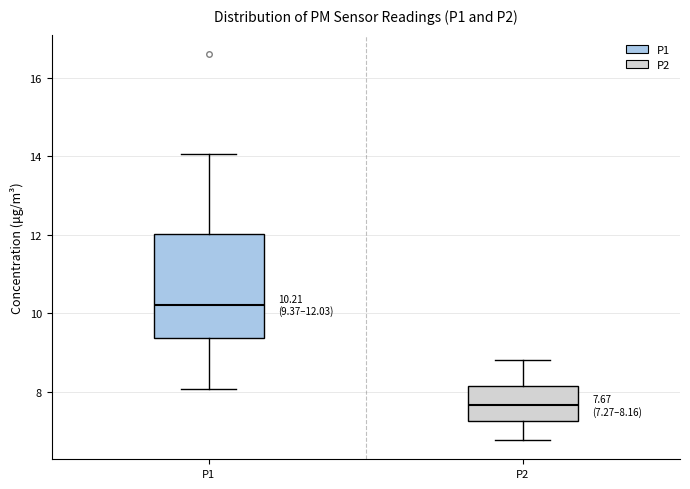

Which box's median line is the highest?

P1